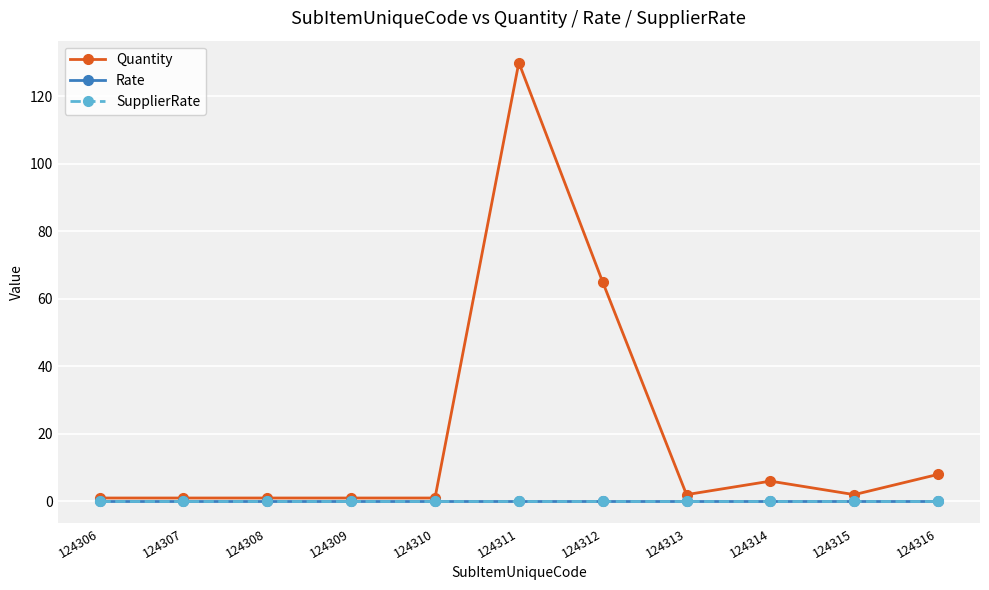

Reading right to left, what are all the values shown in this chart?

Quantity: 124316=8	124315=2	124314=6	124313=2	124312=65	124311=130	124310=1	124309=1	124308=1	124307=1	124306=1
Rate: 124316=0	124315=0	124314=0	124313=0	124312=0	124311=0	124310=0	124309=0	124308=0	124307=0	124306=0
SupplierRate: 124316=0	124315=0	124314=0	124313=0	124312=0	124311=0	124310=0	124309=0	124308=0	124307=0	124306=0